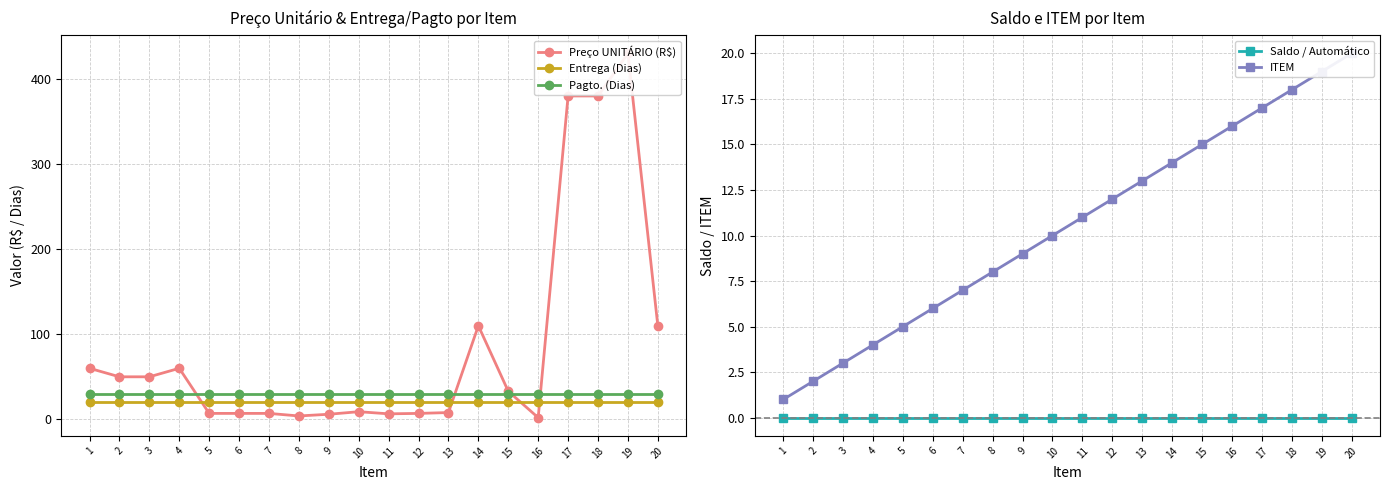

What are all the series names shown in the legend?

Preço UNITÁRIO (R$), Entrega (Dias), Pagto. (Dias), Saldo / Automático, ITEM